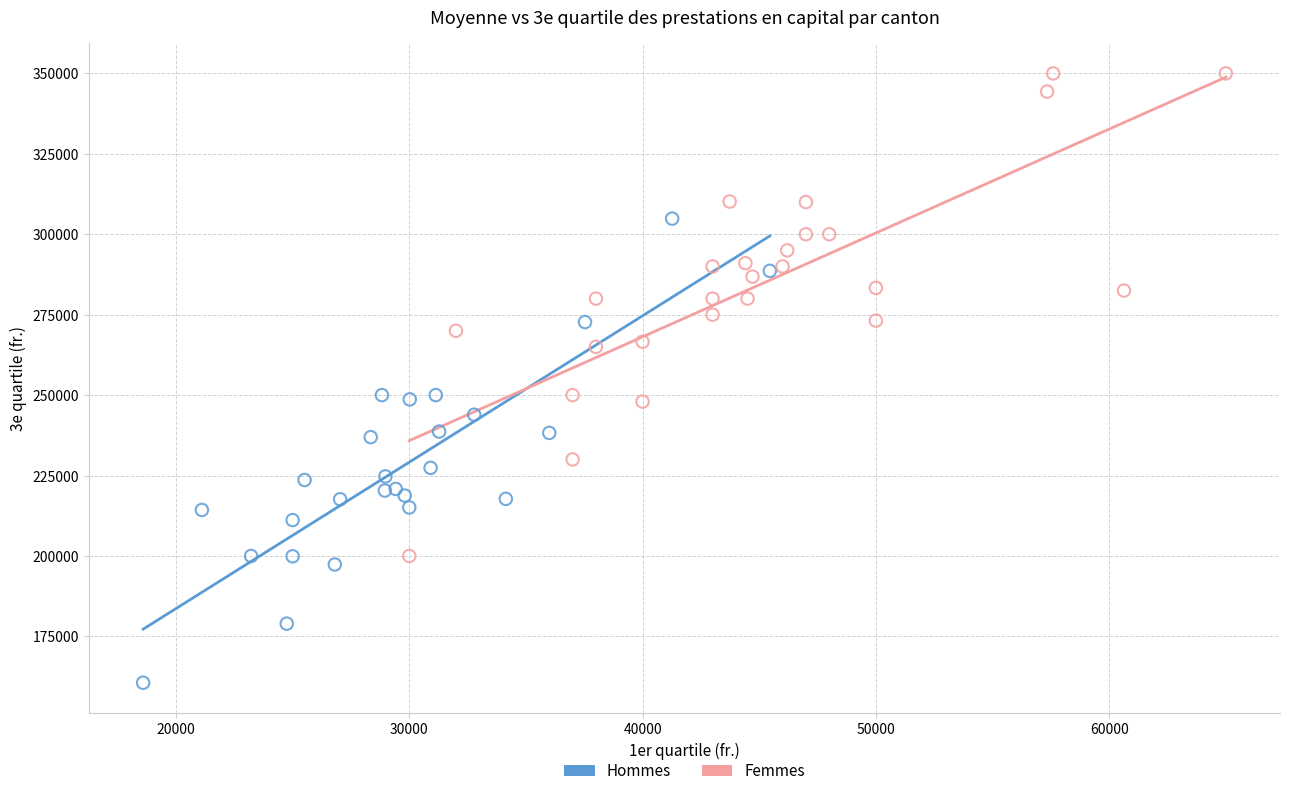

Which series has the largest Y range (max minus min)?

Femmes